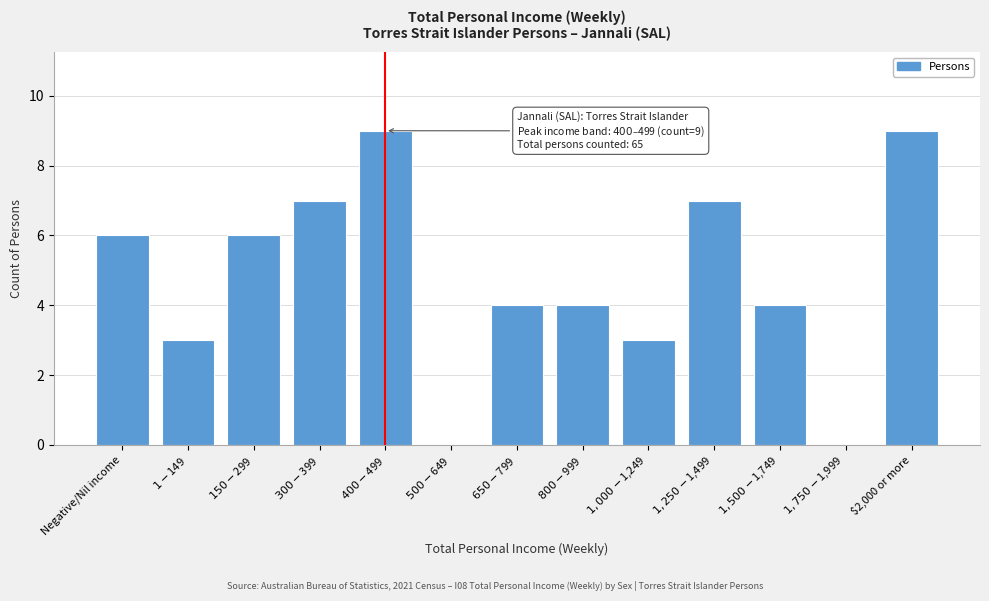

What is the maximum value shown in the chart?

9